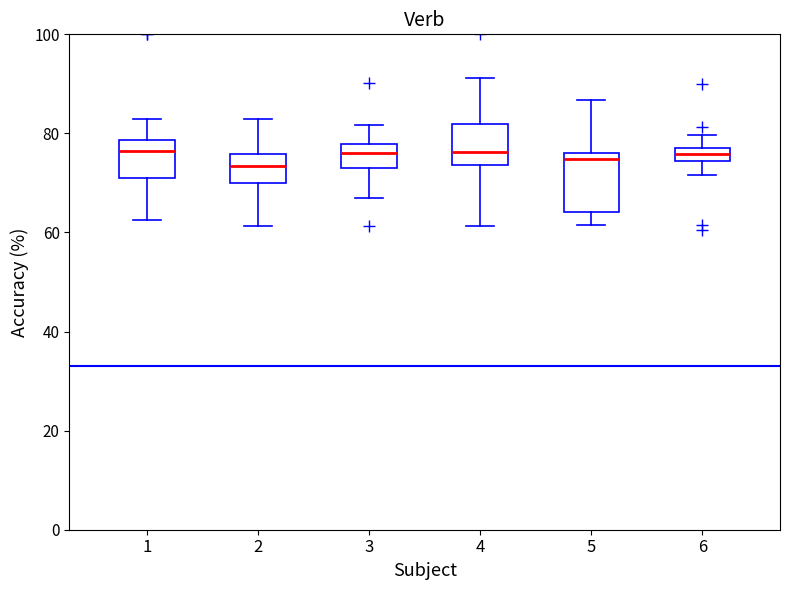

Comparing the boxes themselves (not the whiskers), which one is the tallest?

5